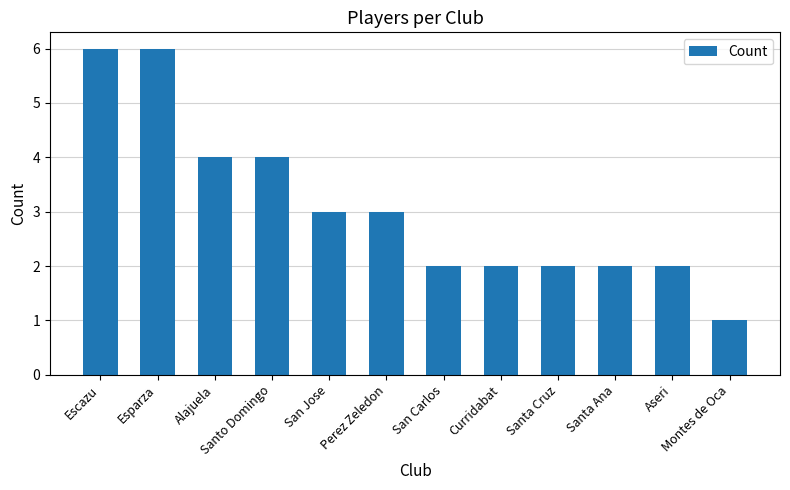

Are the bars horizontal?

No